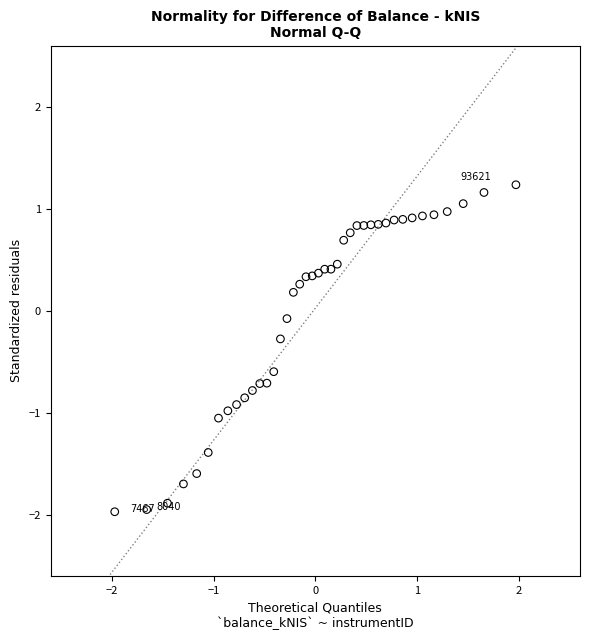

What is the range of Y values (max minus min)?

3.2